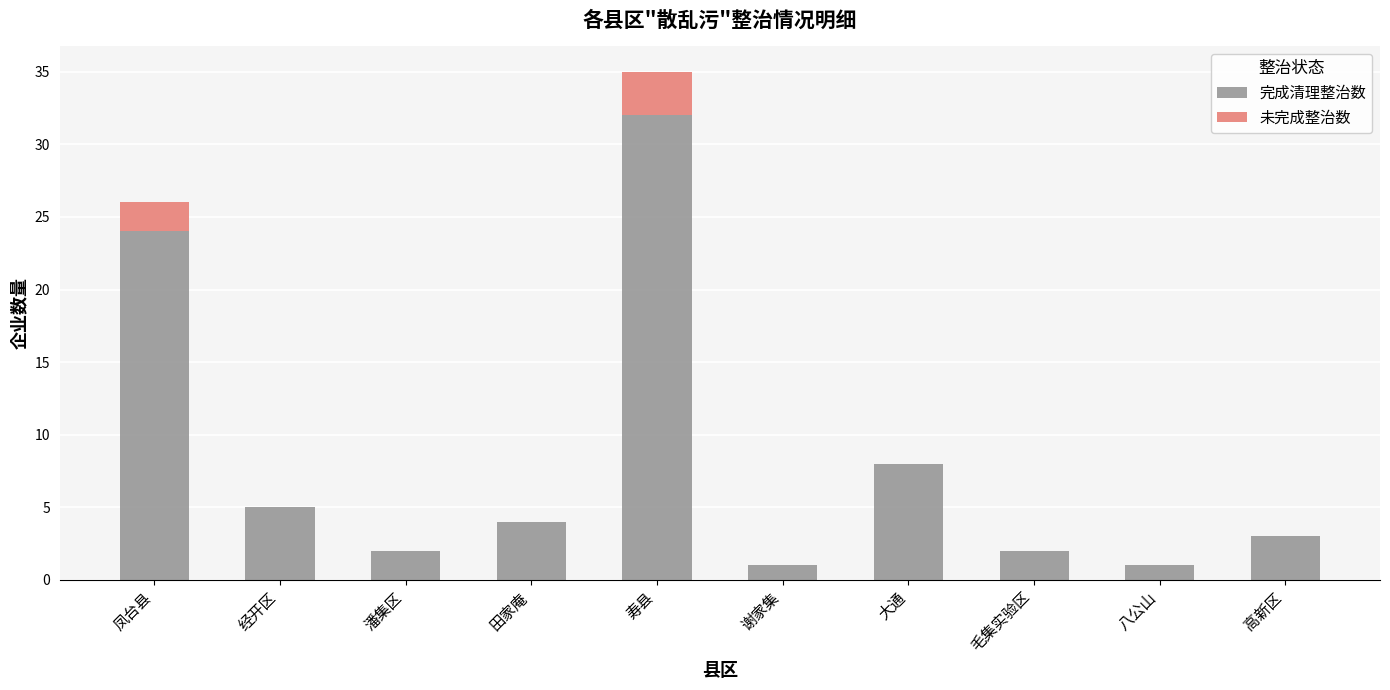

Are the bars horizontal?

No